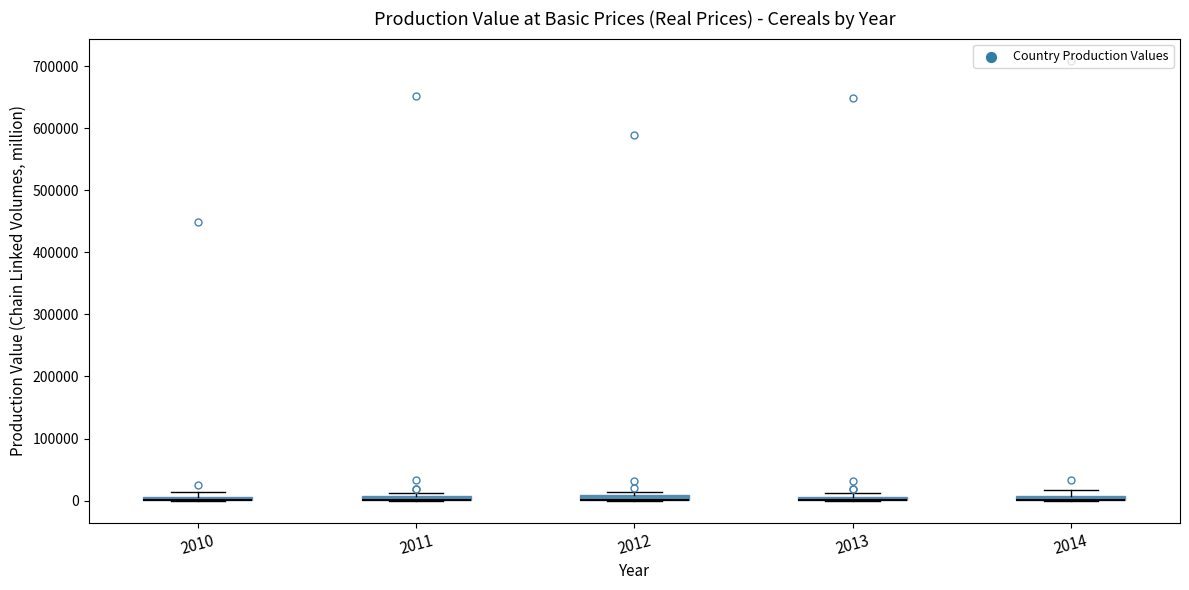

Where is the upper edge of the box at x = 2010 on the y-axis? The values are not printed on the chart, so give them approximately, as read against the axis.

10000